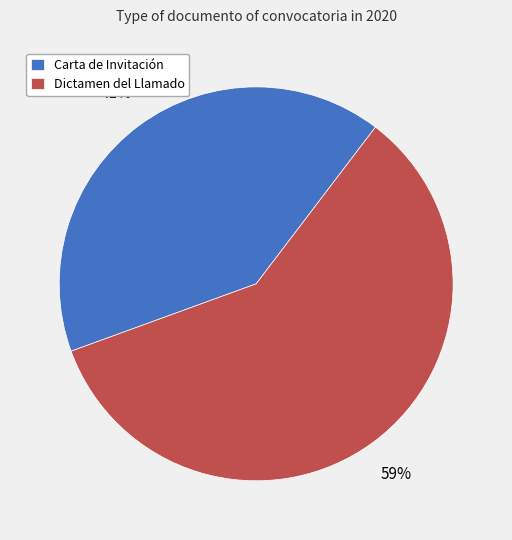

Rank the categories by value from highest to lowest.

Dictamen del Llamado, Carta de Invitación